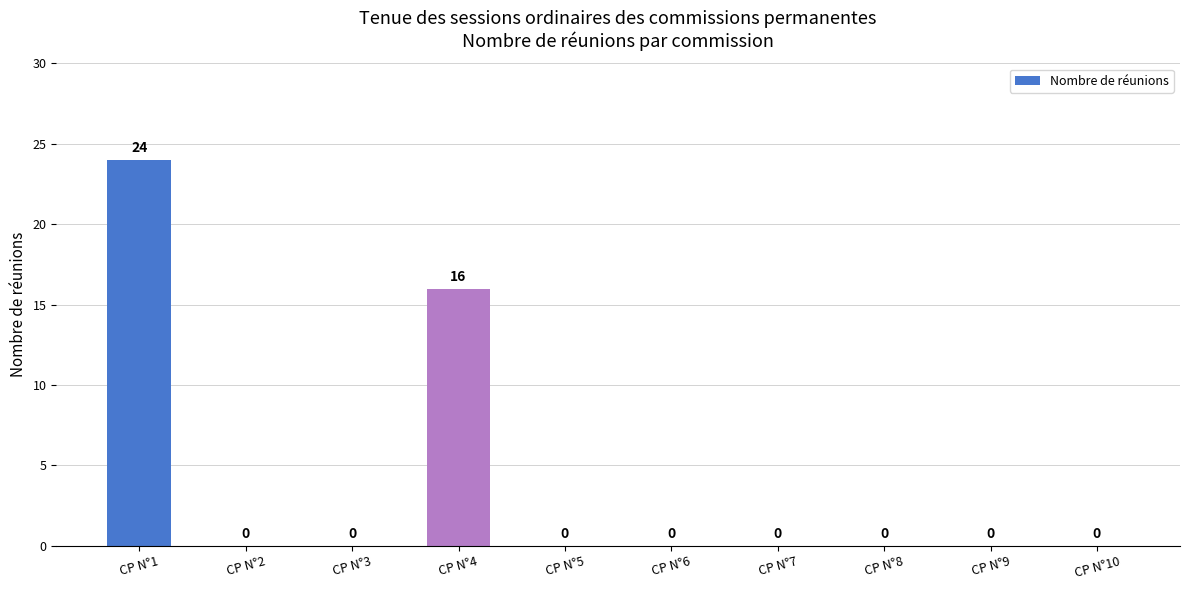

What is the greatest value displayed?

24